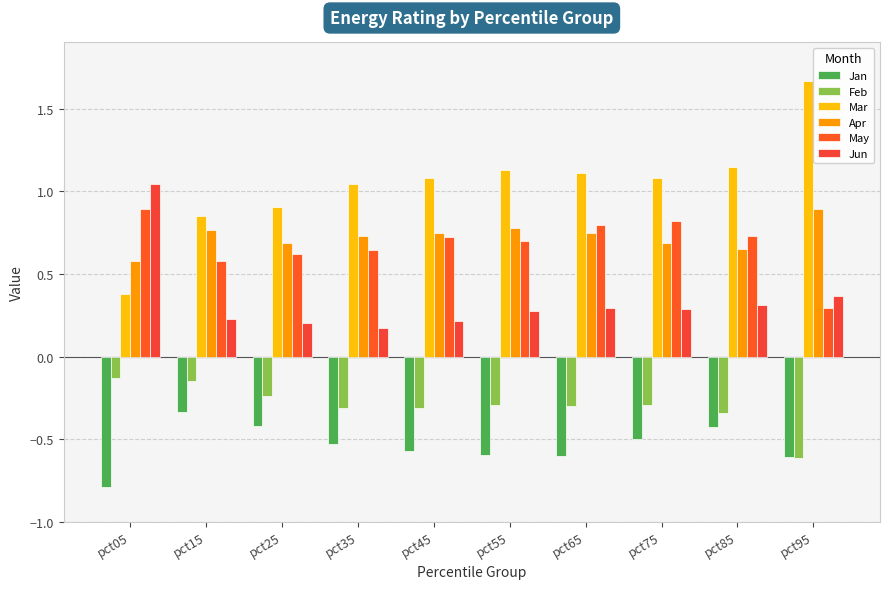

At which category is the sum across all series the highest?

pct75